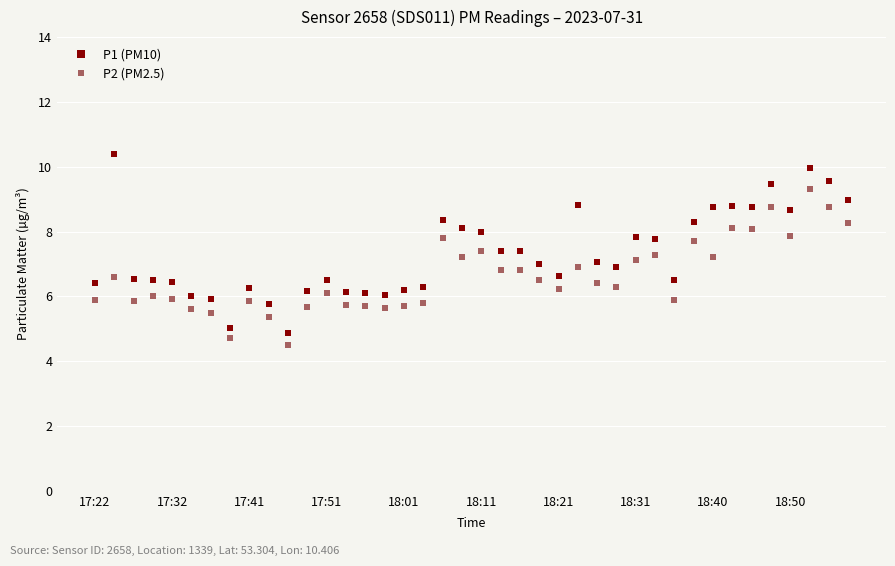

What is the maximum value for P2 (PM2.5)?

9.3